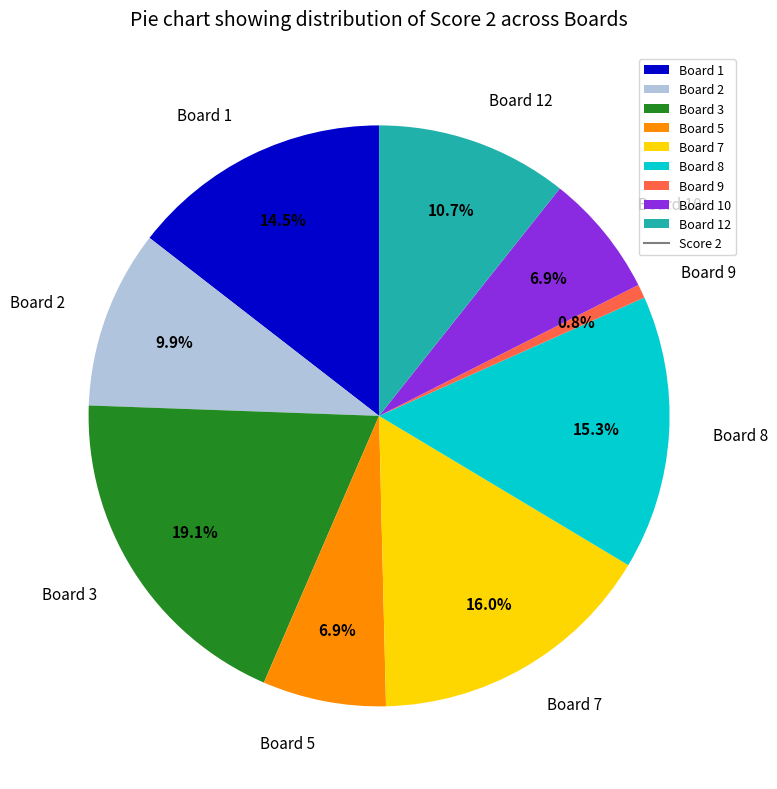

Is the sum of Board 10 and Board 9 greater than half?

No